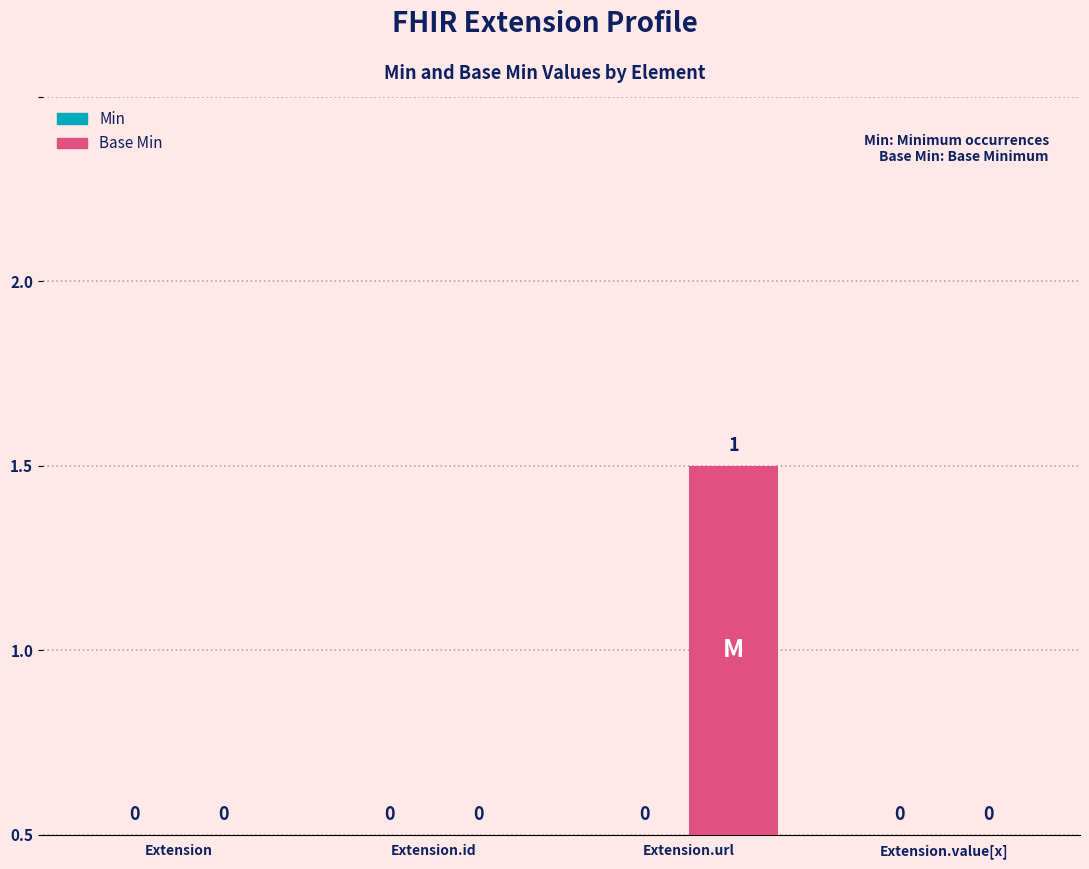

Are the bars horizontal?

No